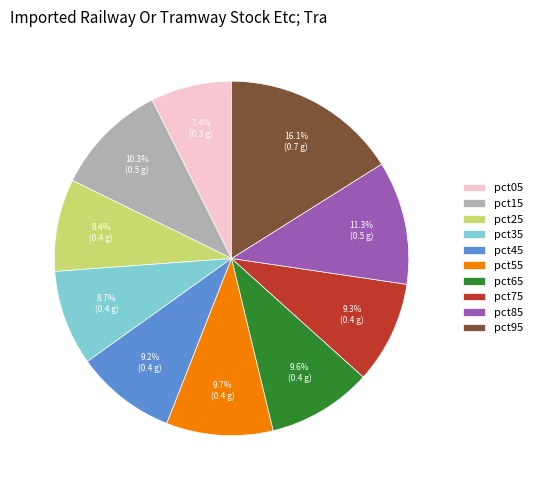

Which slice is the largest?

pct95